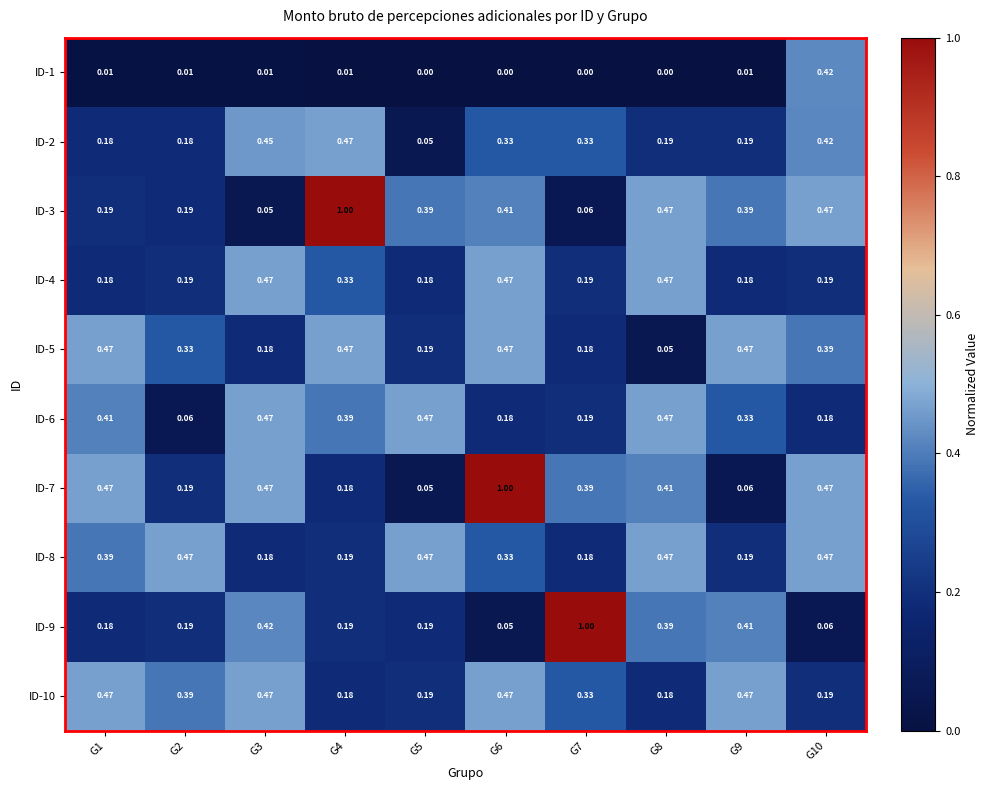

Is the value of ID-2 at G7 greater than the value of ID-4 at G3?

No